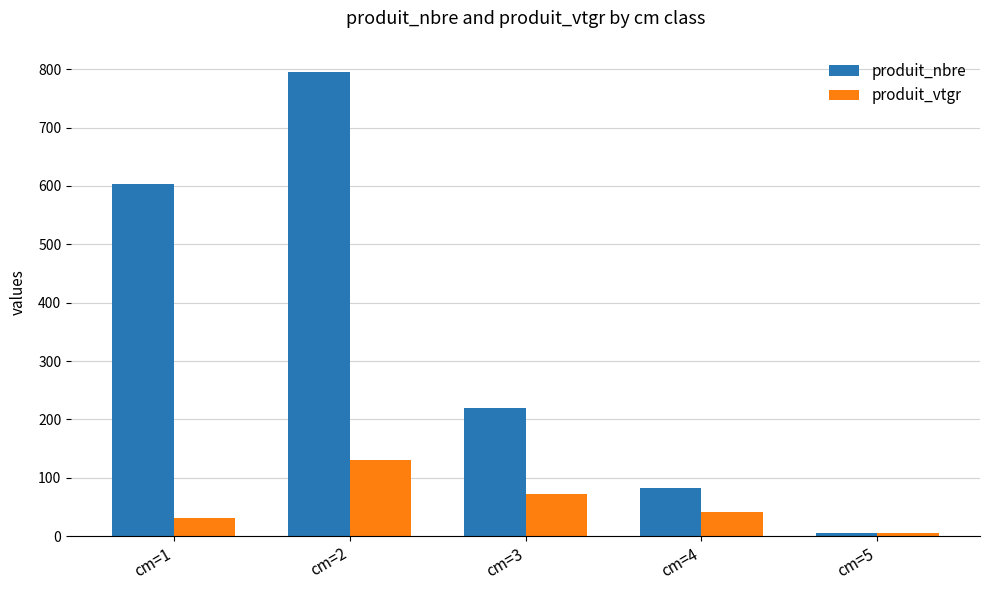

Which series has the largest range (max minus min)?

produit_nbre